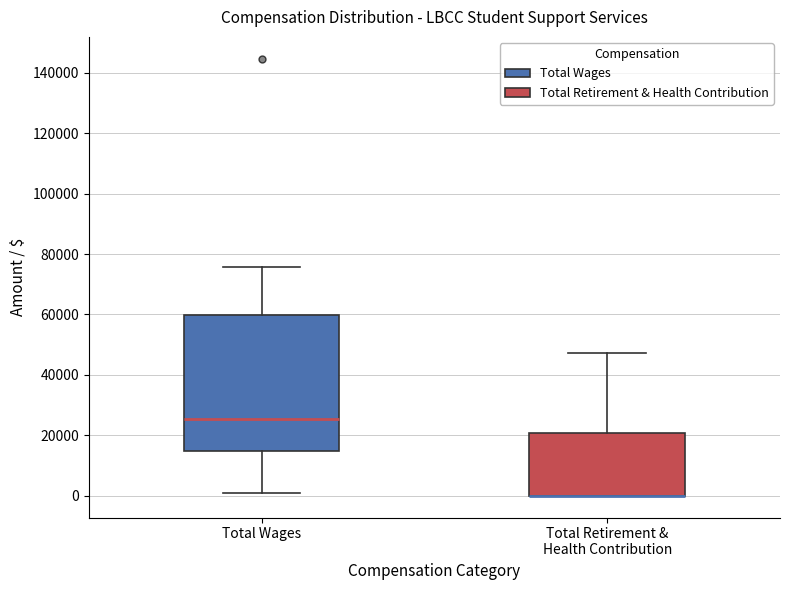

Where does the upper whisker of the box for Total Wages end on the y-axis? The values are not printed on the chart, so give them approximately, as read against the axis.

76000